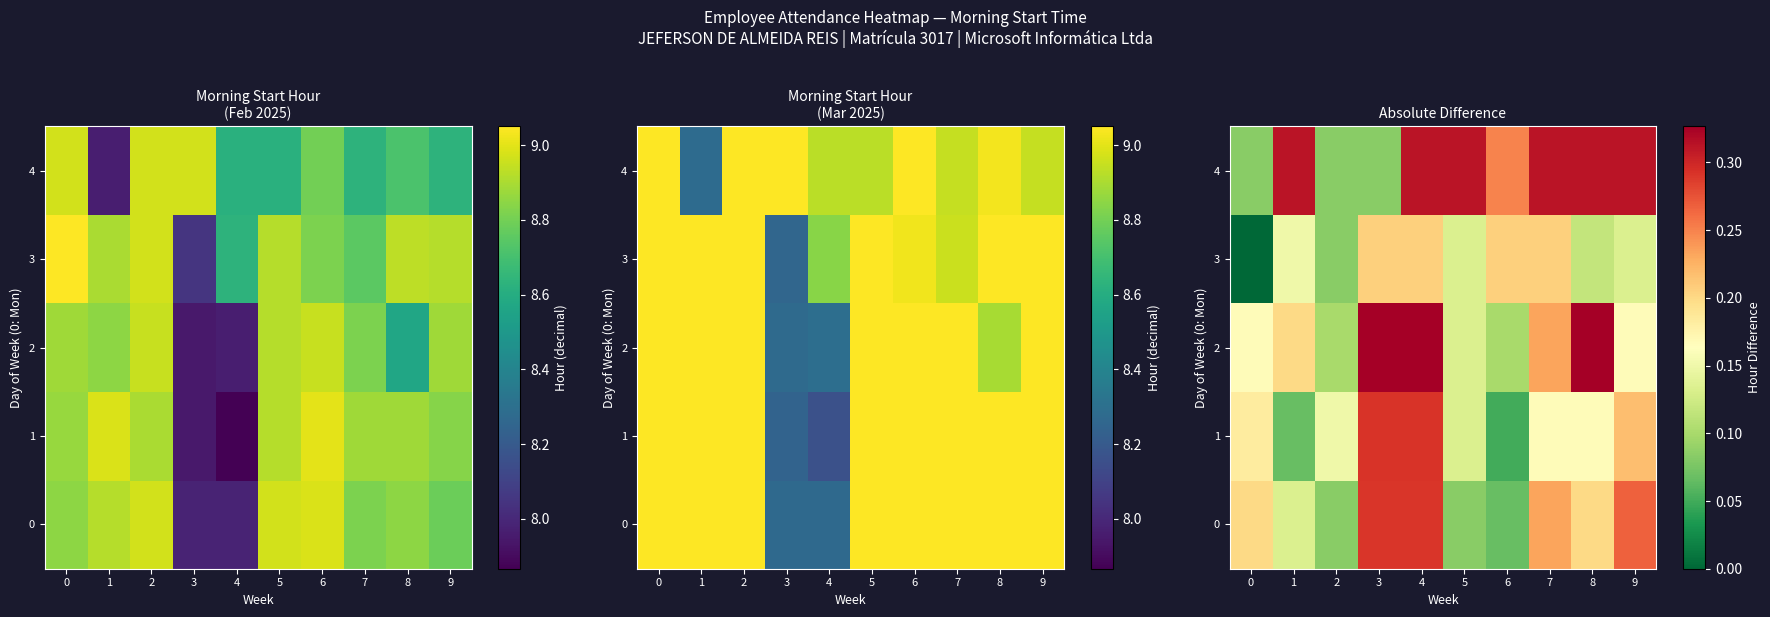

Count the 2 values in the range 0 to 1.

10